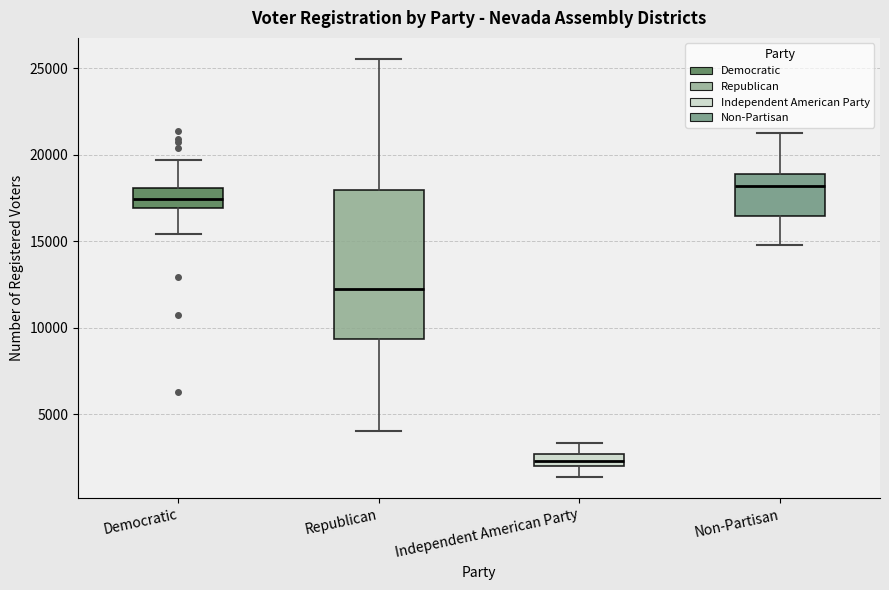

Which box is the tallest, from its lower edge to its upper edge?

Republican